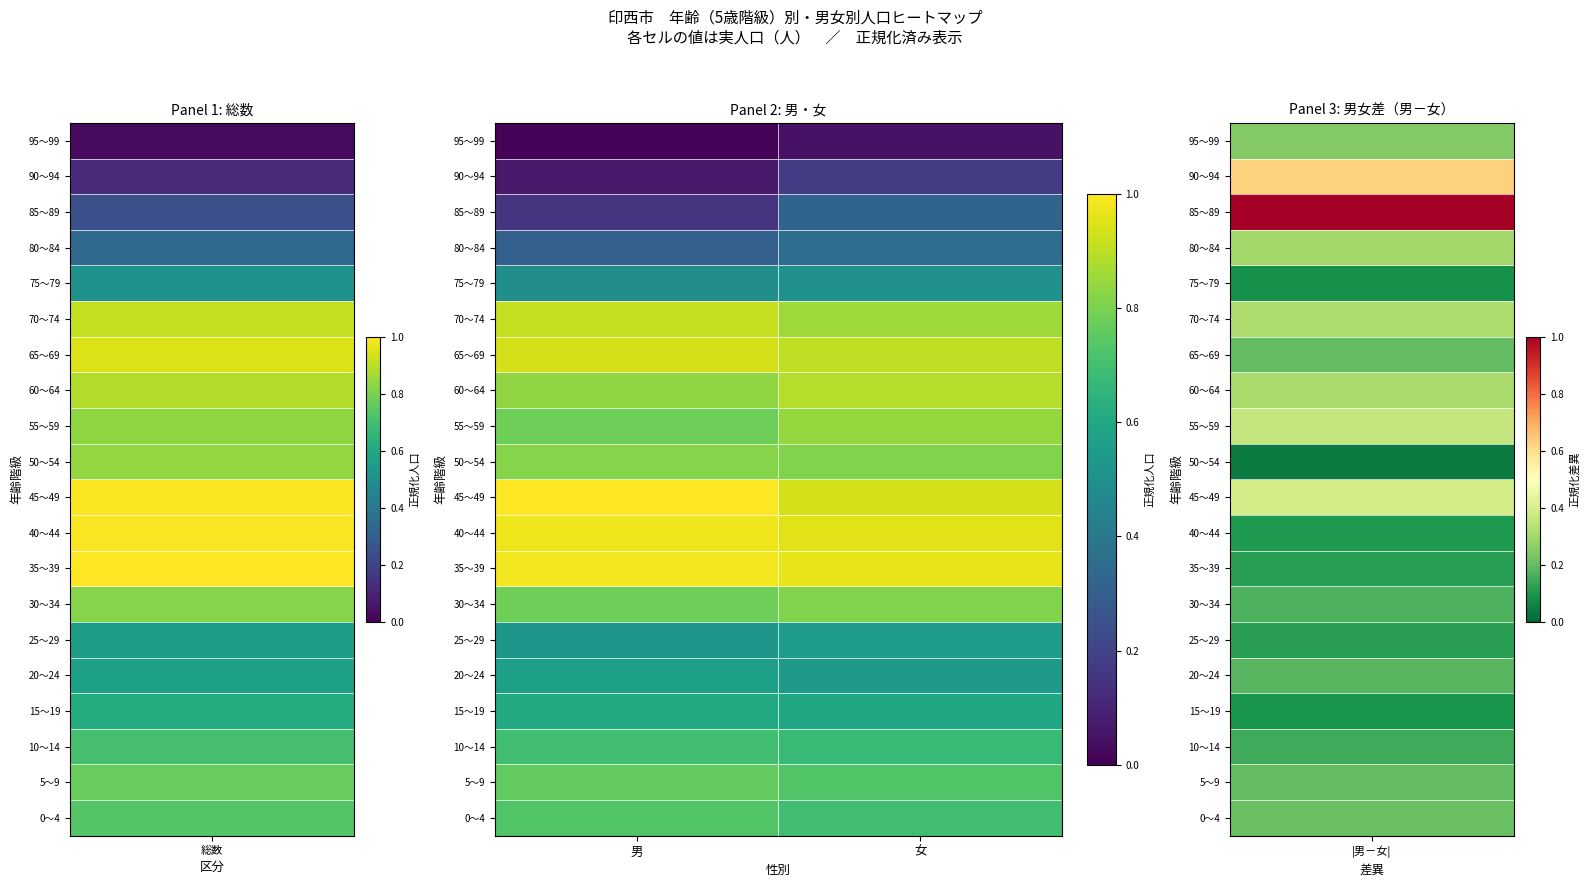

At which category does the chart reach its minimum across all series?

男